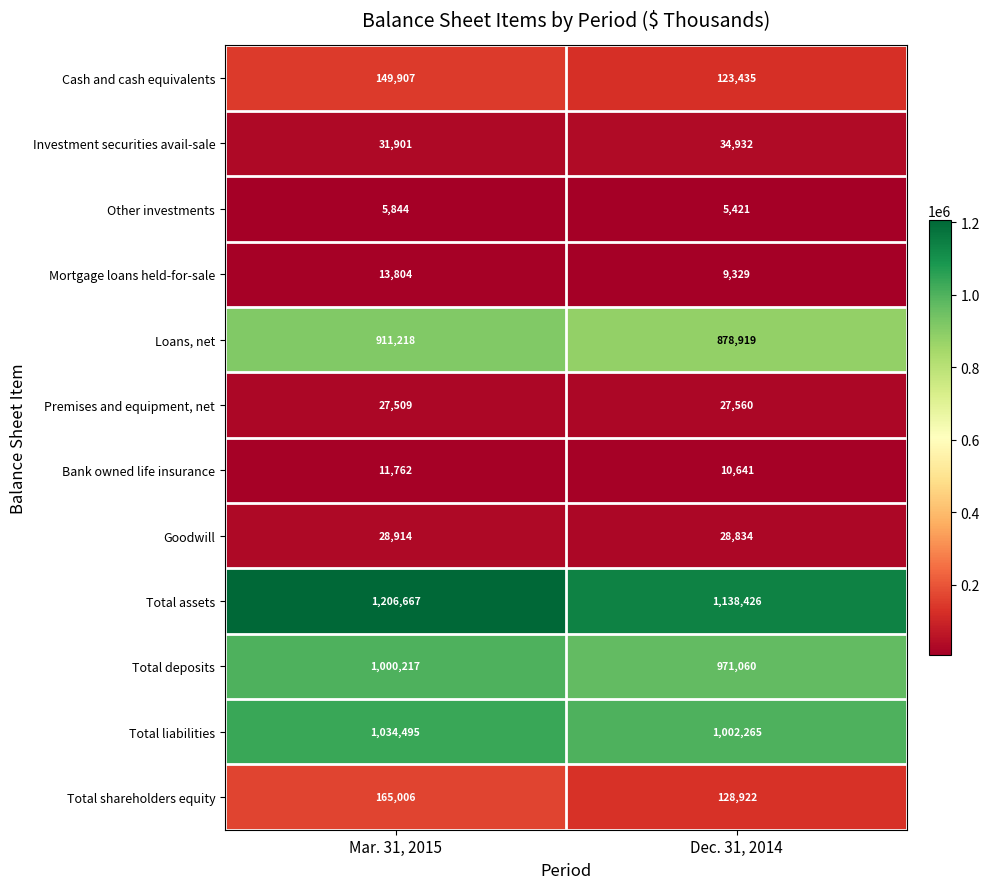

The Total assets series shows 1762721 at Dec. 31, 2014. True or false?

False